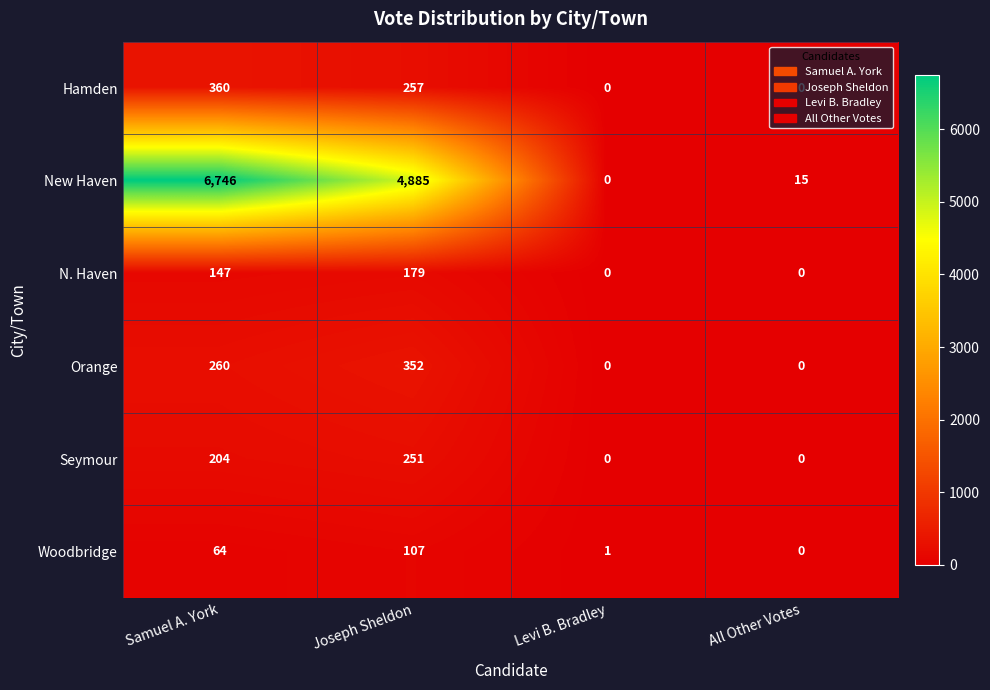

Read the Seymour value at Samuel A. York, to the nearest 5.

205